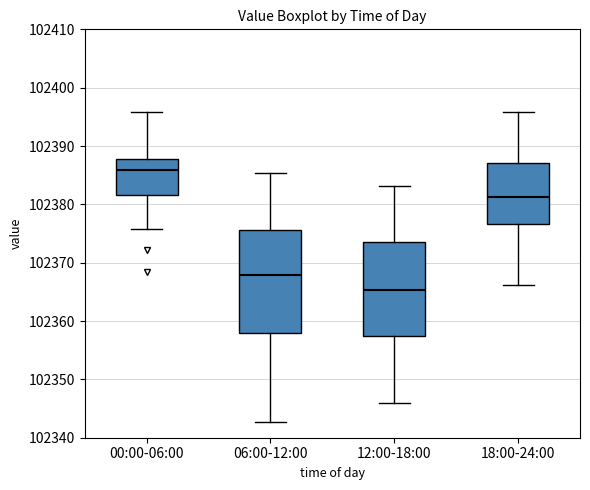

Reading left to right, read every box against the y-axis: the position of its median line, the range the box covers, and the ends of its whiskers. The values are not printed on the chart, so give them approximately, as read against the axis.

00:00-06:00: median 102386, box 102382 to 102388, whiskers 102376 to 102396
06:00-12:00: median 102368, box 102358 to 102376, whiskers 102343 to 102385
12:00-18:00: median 102365, box 102357 to 102374, whiskers 102346 to 102383
18:00-24:00: median 102381, box 102377 to 102387, whiskers 102366 to 102396